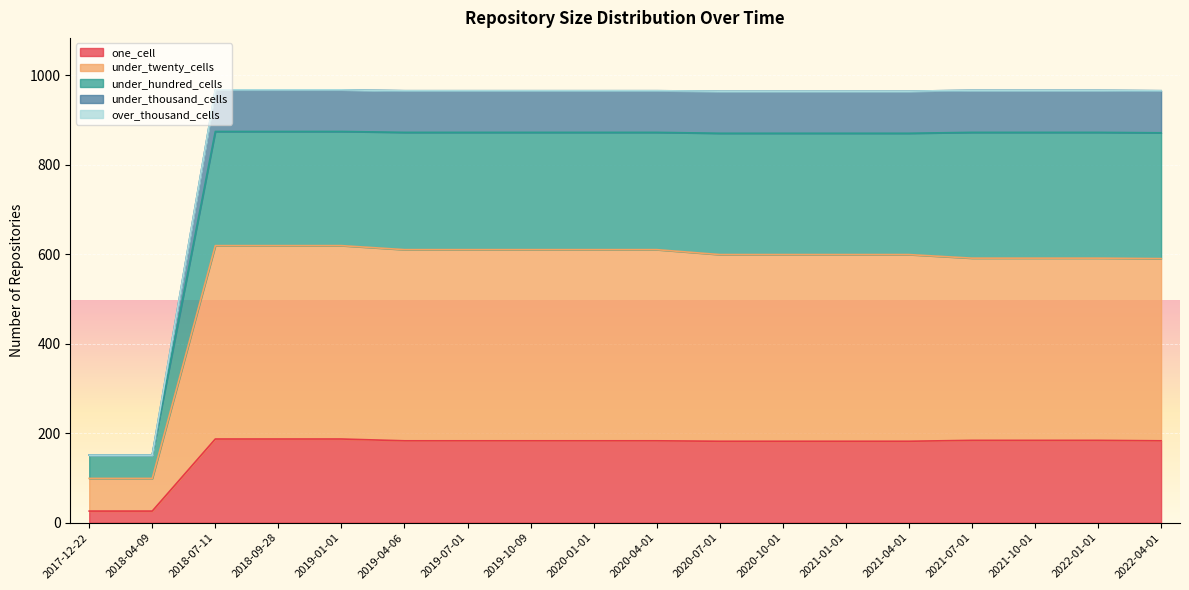

What is the minimum value shown in the chart?

26